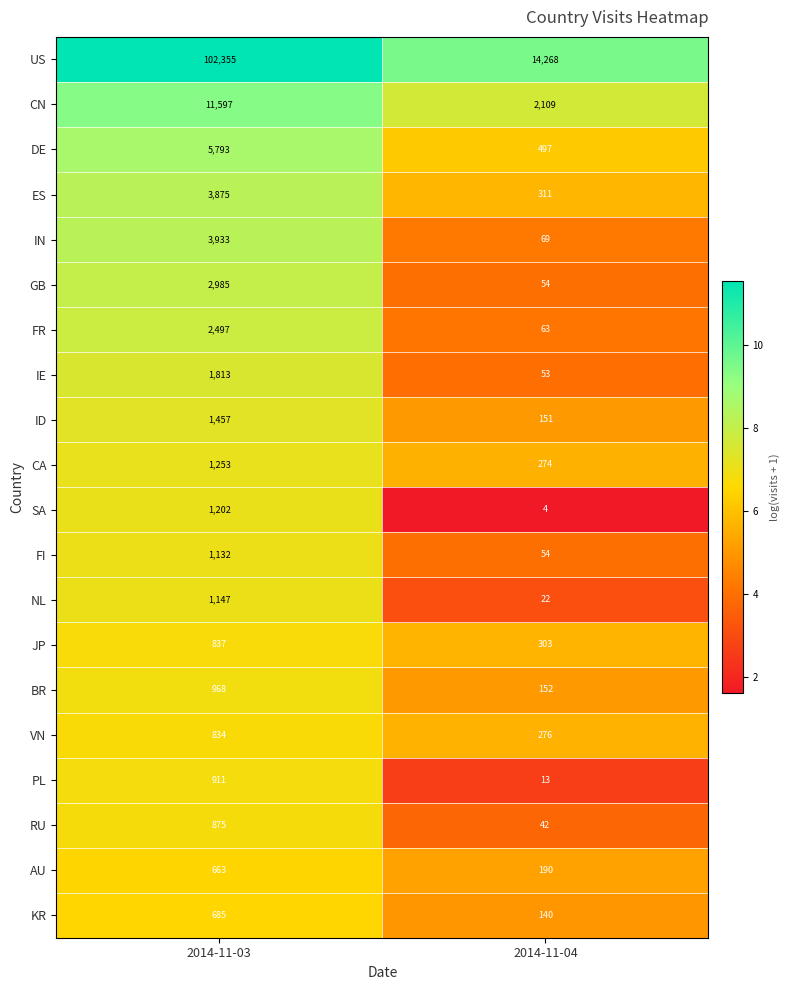

List the series in order of their peak value, highest first.

US, CN, DE, IN, ES, GB, FR, IE, ID, CA, SA, NL, FI, BR, PL, RU, JP, VN, KR, AU